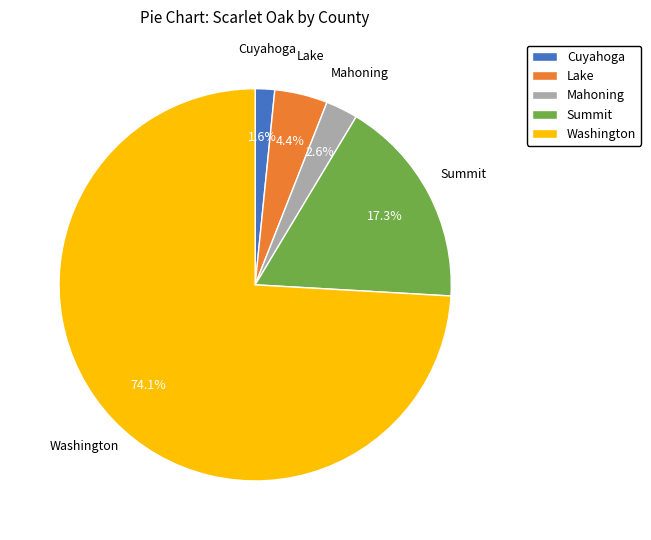

To the nearest percent, what is the combined percentage of Summit and Cuyahoga?

19%